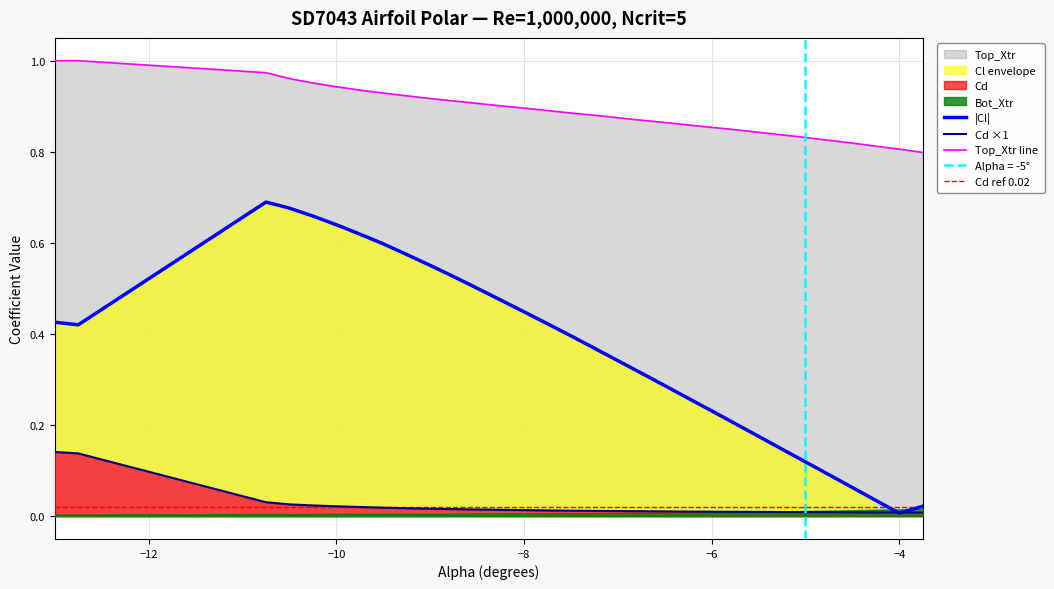

Reading left to right, extract all data points from this chart.

Cl: 0.4	0.4	0.7	0.7	0.7	0.6	0.6	0.6	0.6	0.6	0.5	0.5	0.5	0.4	0.4	0.4	0.4	0.3	0.3	0.3	0.3	0.2	0.2	0.2	0.1	0.1	0.1	0.0	0.0	0.0
Cd: 0.1	0.1	0.0	0.0	0.0	0.0	0.0	0.0	0.0	0.0	0.0	0.0	0.0	0.0	0.0	0.0	0.0	0.0	0.0	0.0	0.0	0.0	0.0	0.0	0.0	0.0	0.0	0.0	0.0	0.0
Top_Xtr: 1.0	1.0	1.0	1.0	1.0	0.9	0.9	0.9	0.9	0.9	0.9	0.9	0.9	0.9	0.9	0.9	0.9	0.9	0.9	0.9	0.9	0.9	0.8	0.8	0.8	0.8	0.8	0.8	0.8	0.8